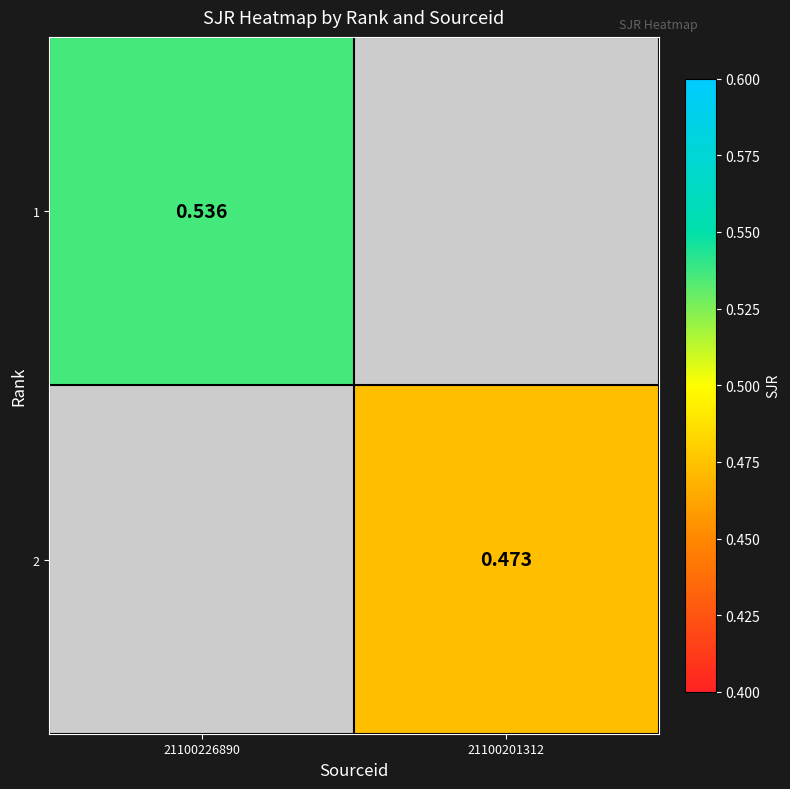

The value of 1 at 21100226890 is 0.1. True or false?

False